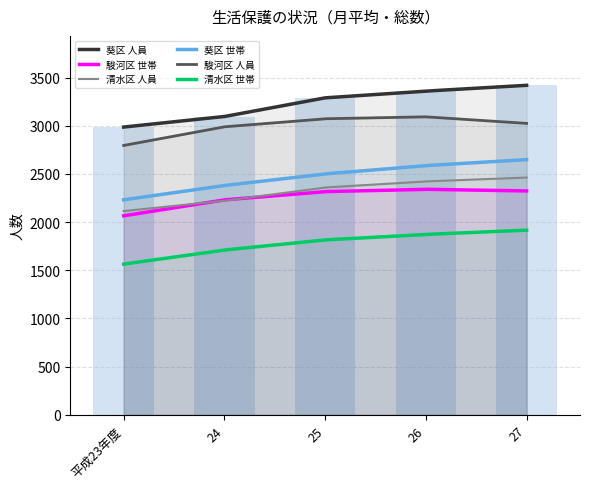

Which series changed the most between 平成23年度 and 26?

葵区 人員